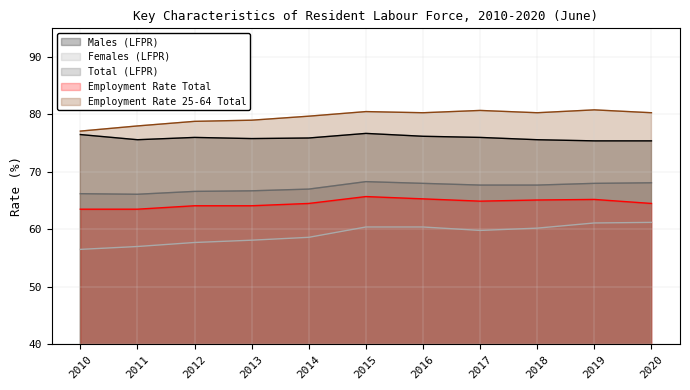

True or false: Total (LFPR) and Employment Rate 25-64 Total cross at least once.

False